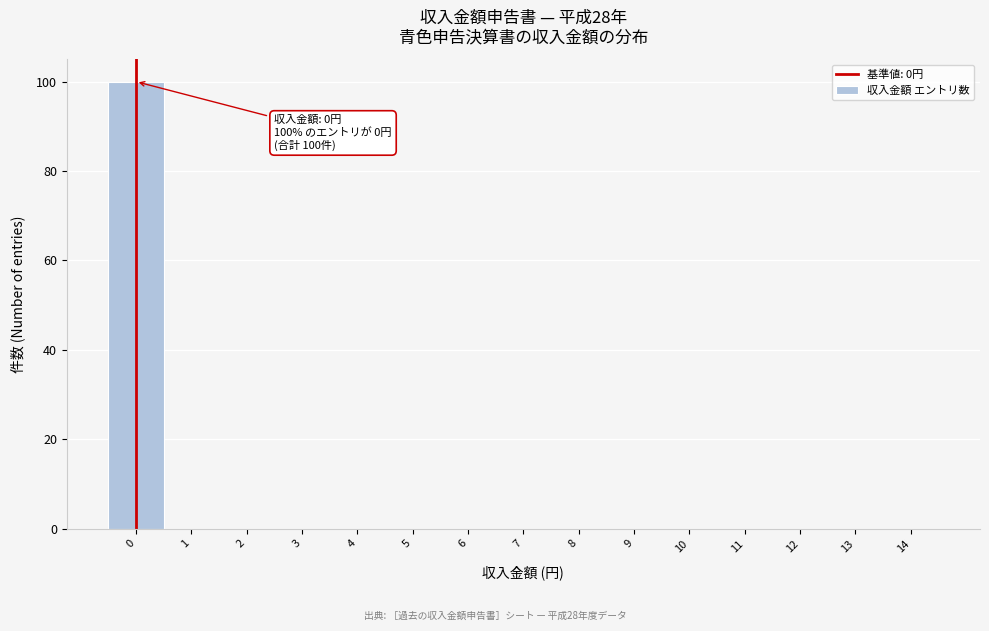

Reading left to right, extract all data points from this chart.

0=100	1=0	2=0	3=0	4=0	5=0	6=0	7=0	8=0	9=0	10=0	11=0	12=0	13=0	14=0